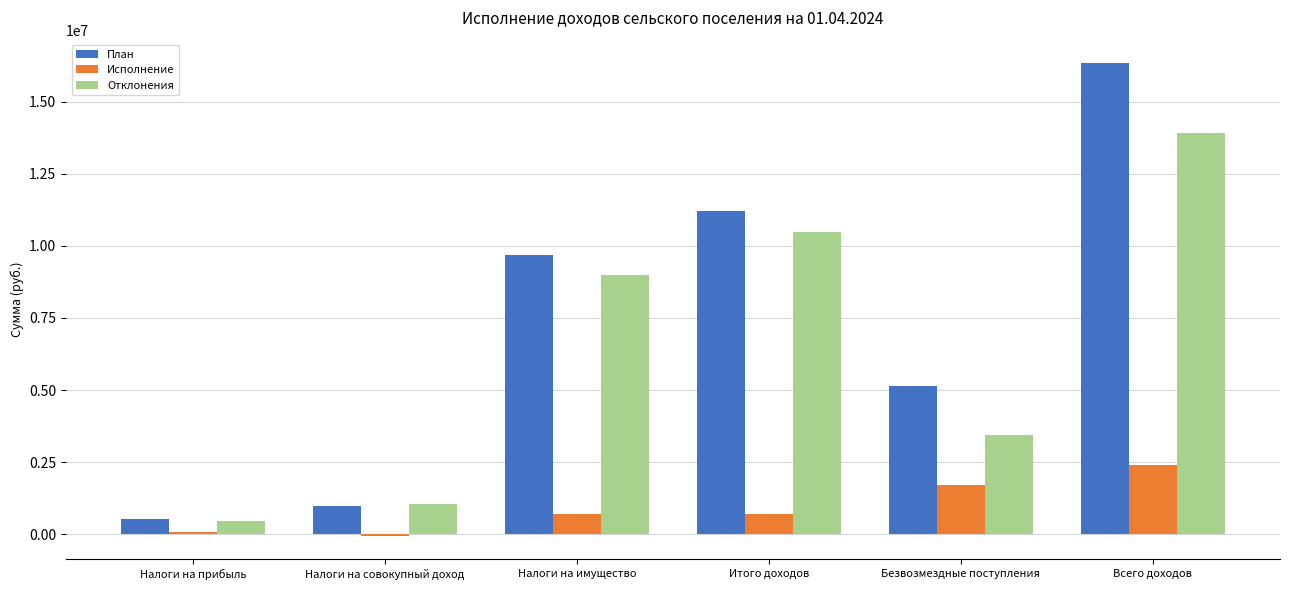

What is the total value across all series at Безвозмездные поступления?

10263511.4